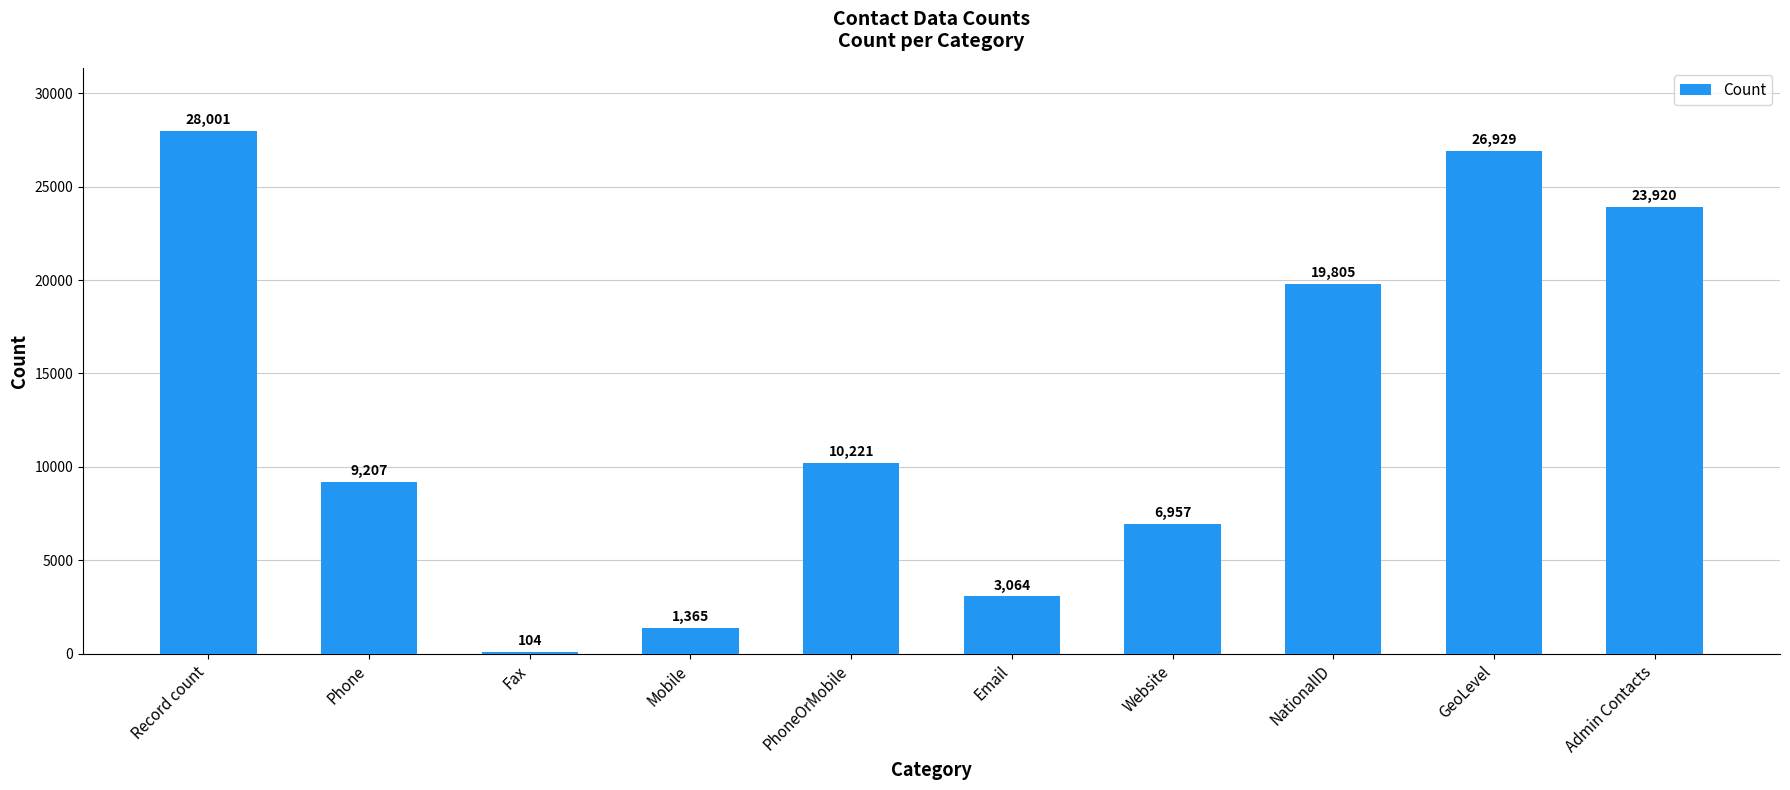

What is the difference between the second highest and second lowest values?

25564